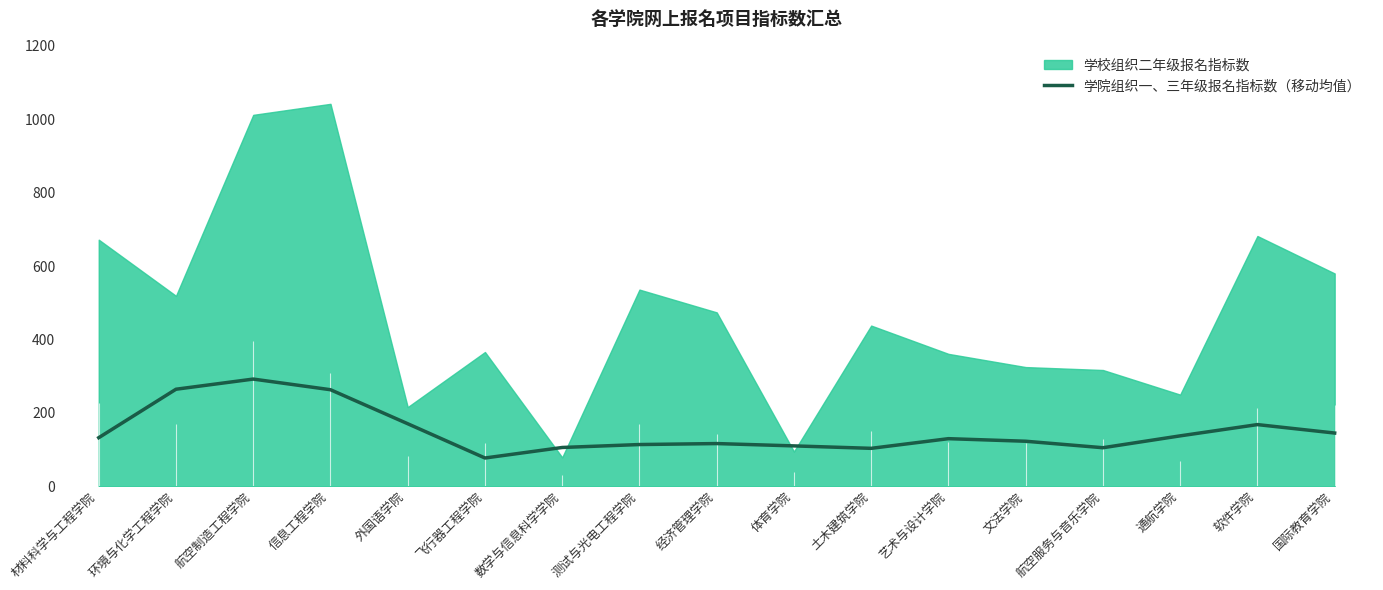

At which label does 学院组织一、三年级报名指标数（移动均值） reach its peak?

航空制造工程学院